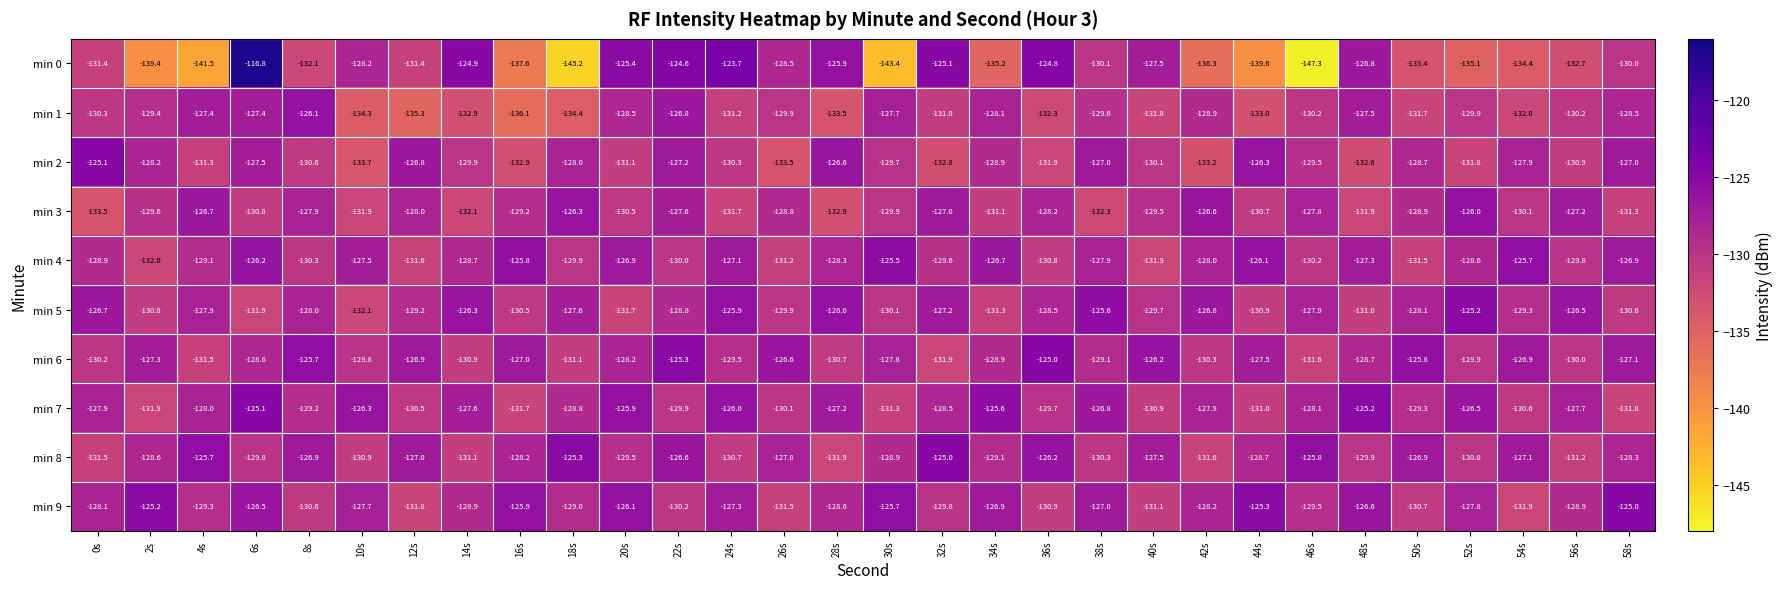

Which category has the highest value across all series?

6s